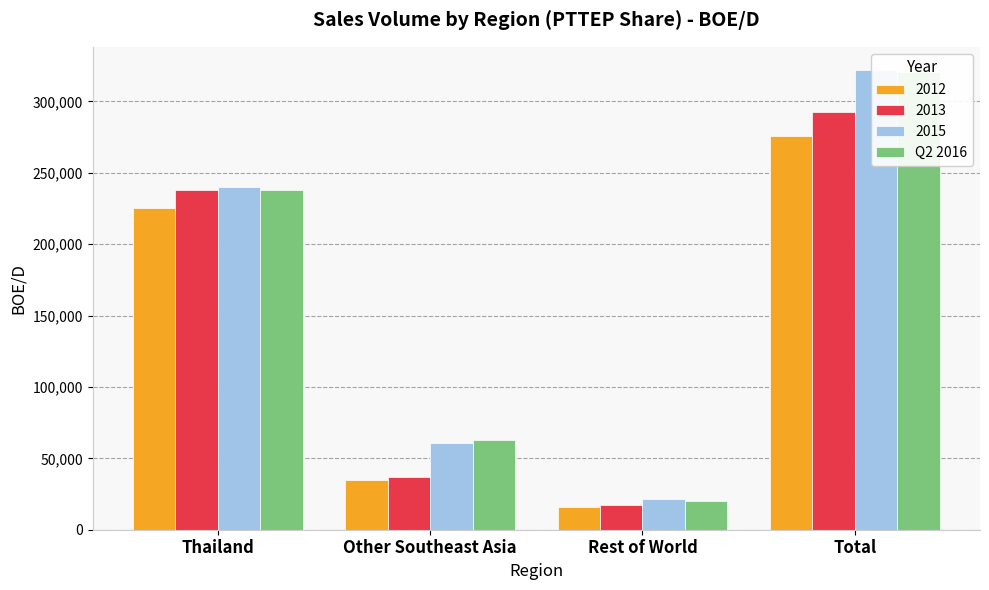

Reading left to right, list all the values displayed in this chart.

238051	62535	20071	320657